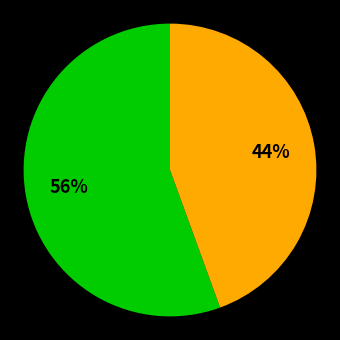

To the nearest percent, what is the average slice percentage?

50%